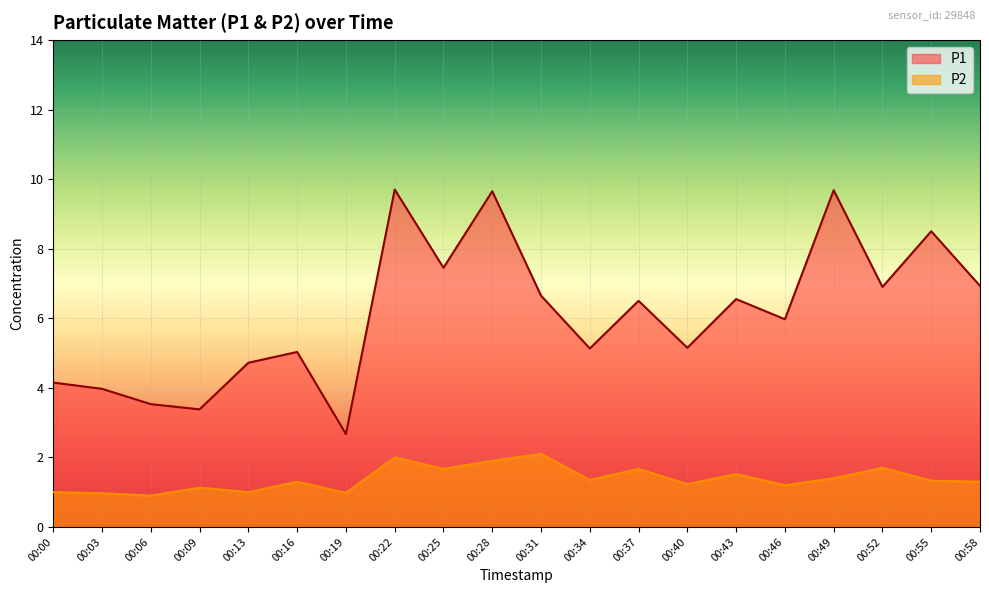

At how many categories does at least one series exceed 5?

14